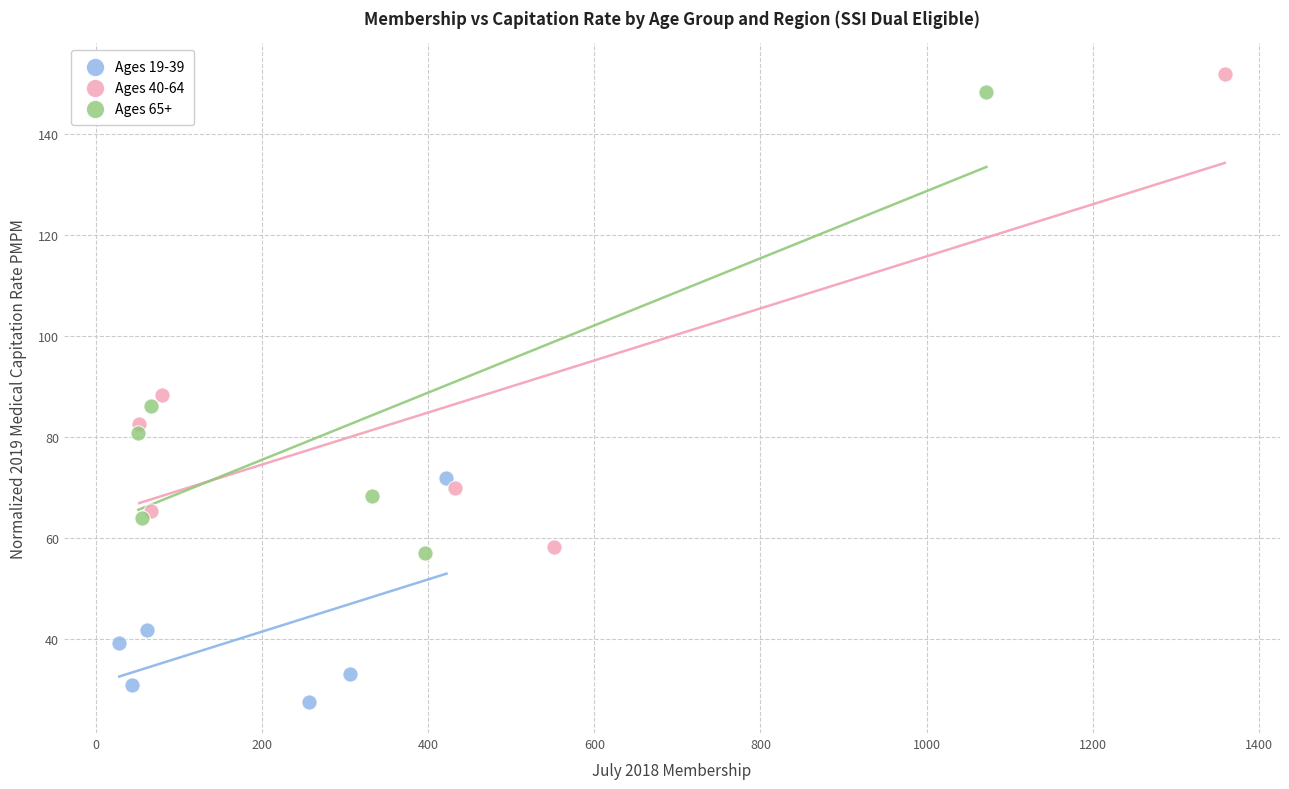

What are all the series names shown in the legend?

Ages 19-39, Ages 40-64, Ages 65+